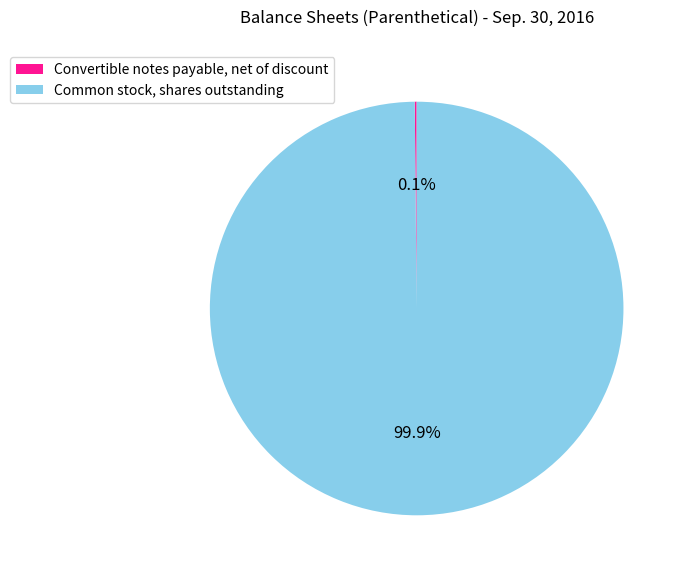

Which category has the biggest portion of the pie?

Common stock, shares outstanding